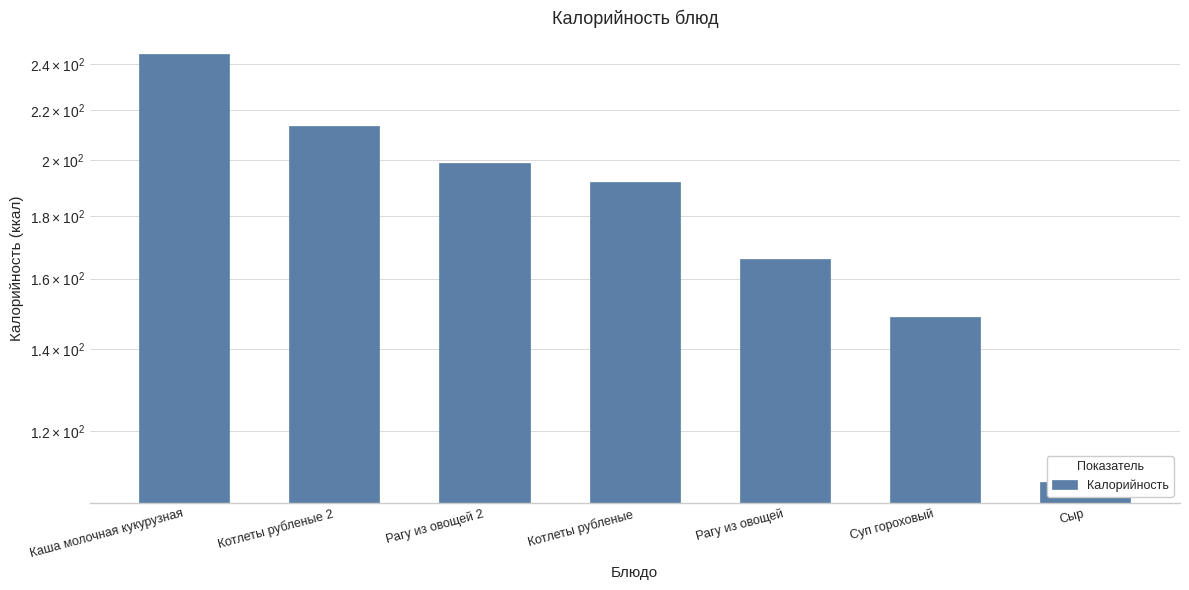

What is the difference between the values at Котлеты рубленые and Рагу из овощей?

26.0